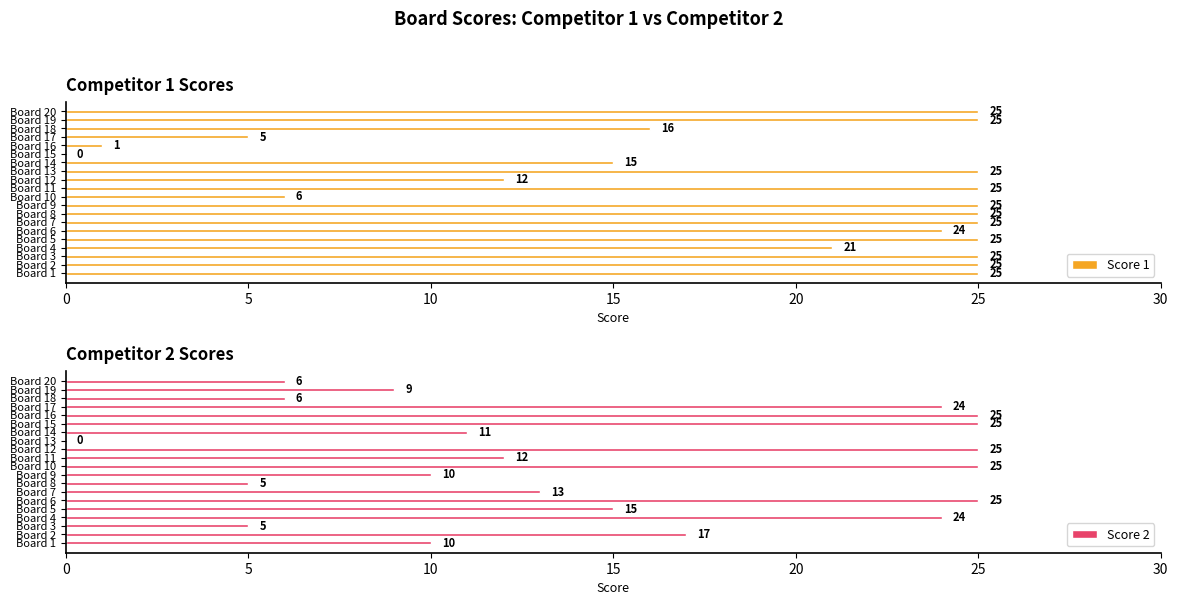

What is the highest value of the Score 2 series?

25